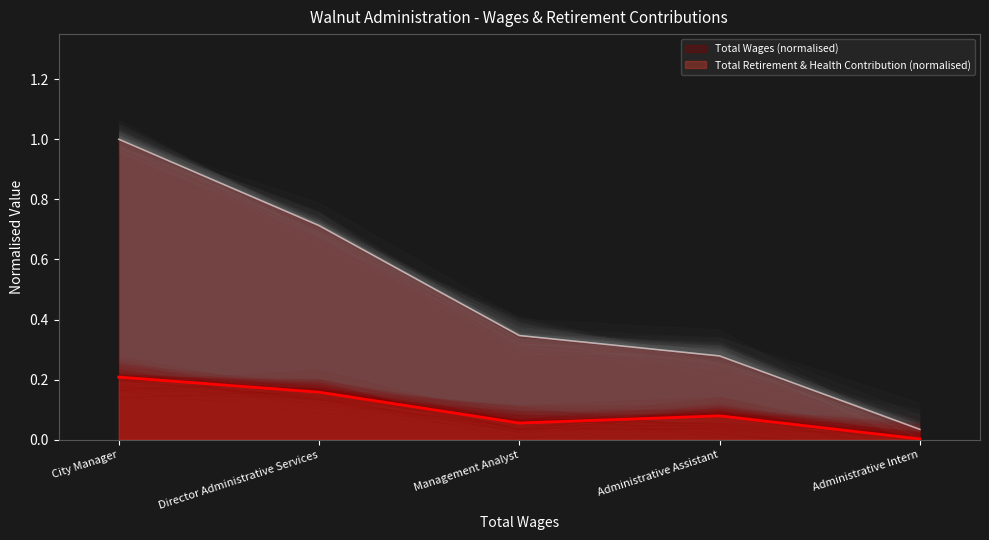

Does the chart have visible grid lines?

No